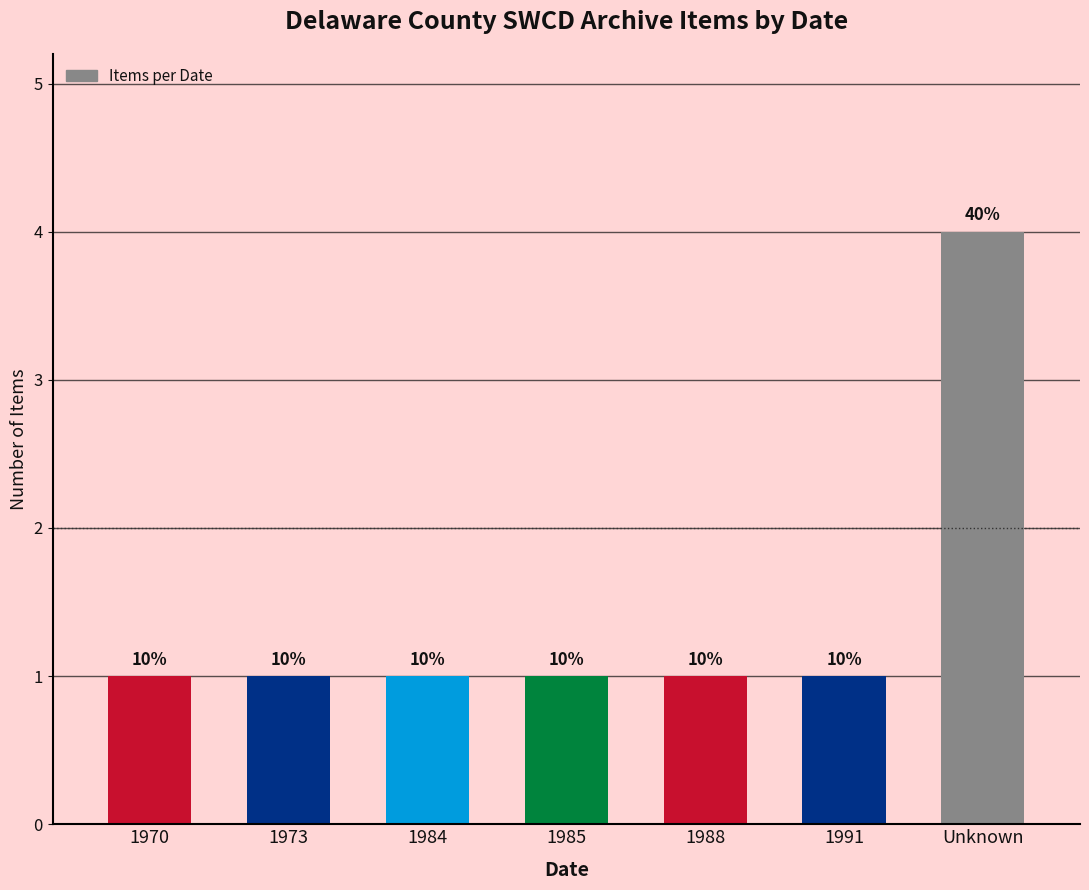

What position from the right is 1970?

7